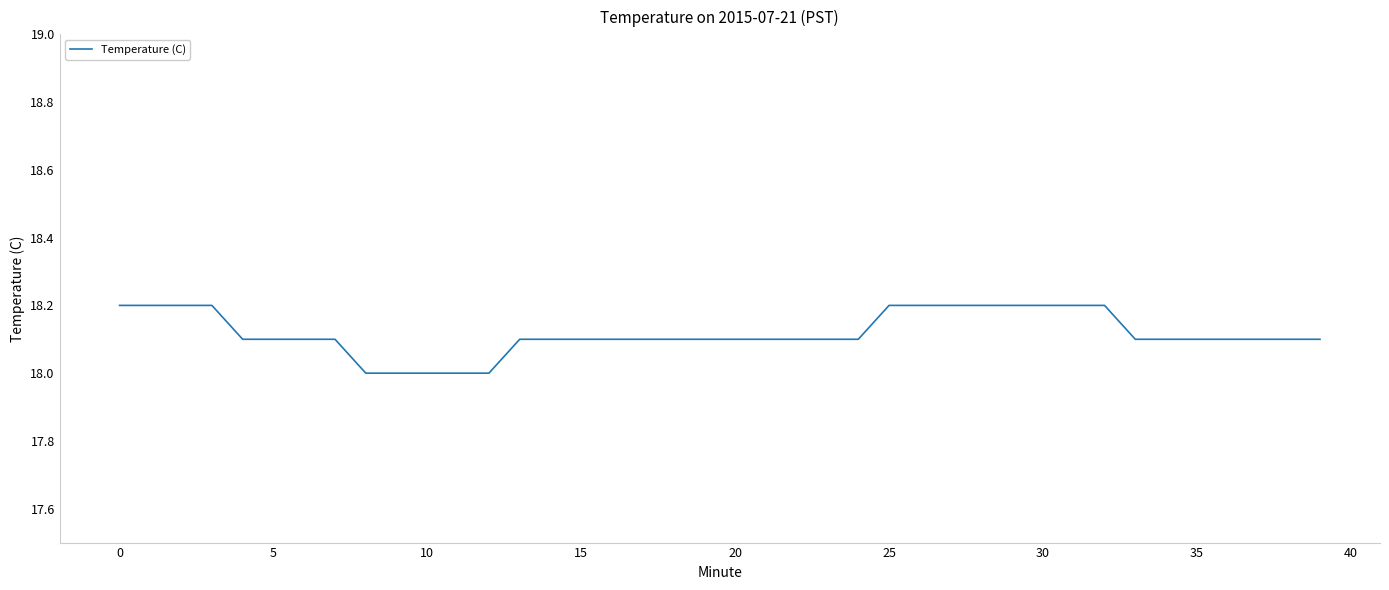

What is the greatest value displayed?

18.2